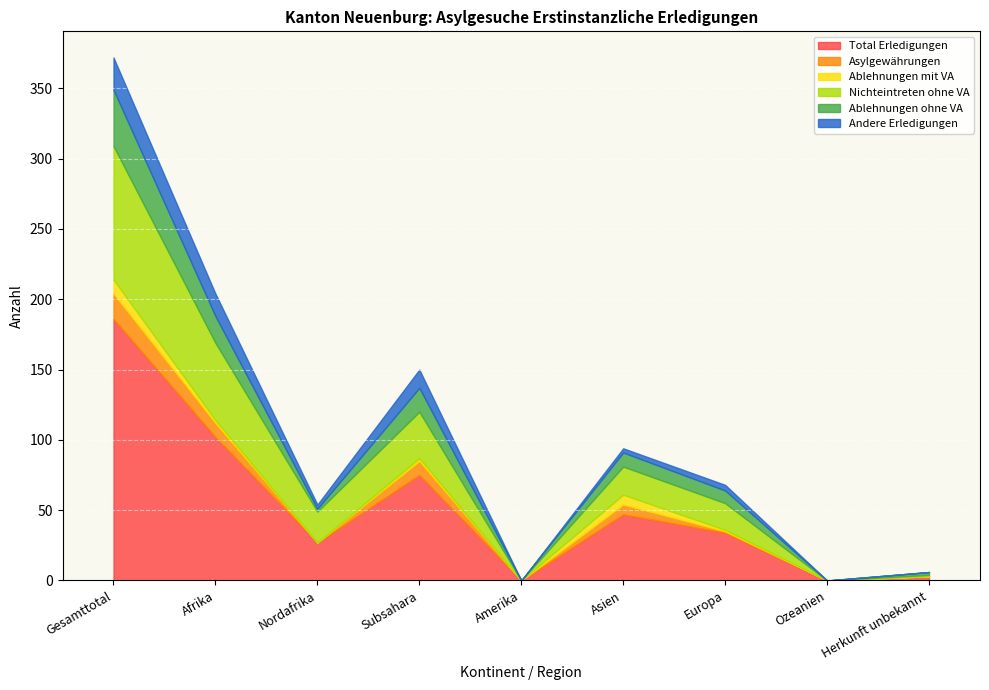

Which category has the highest value across all series?

Gesamttotal